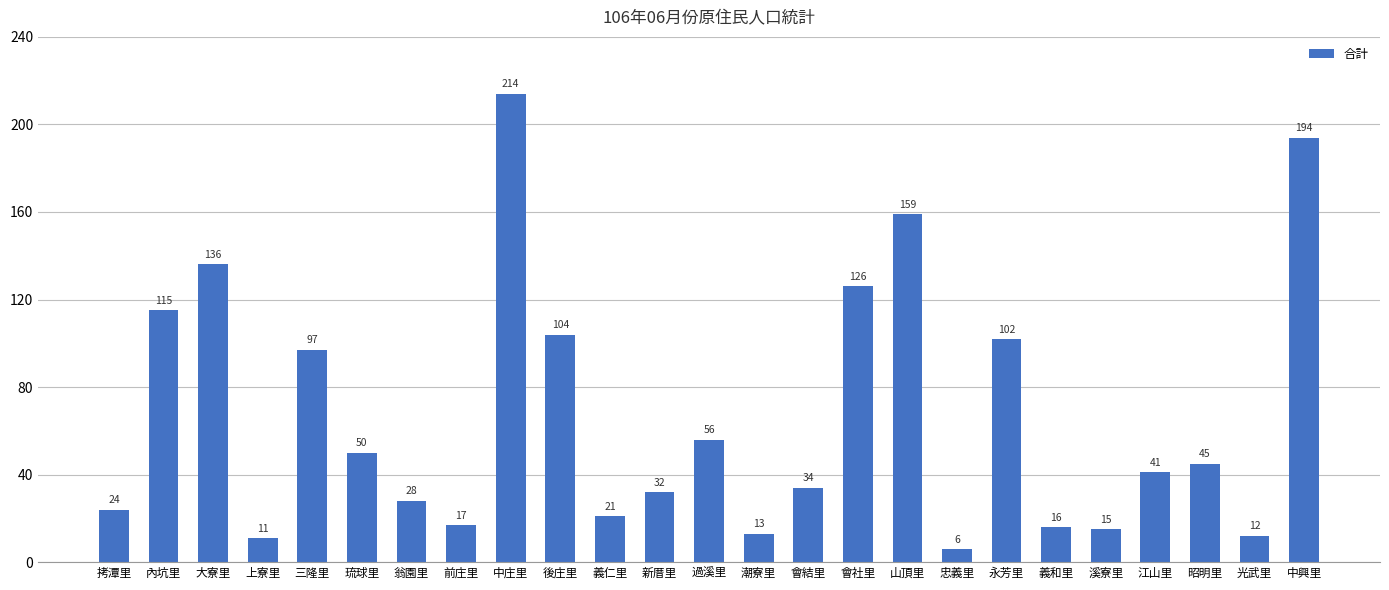

Reading left to right, transcribe all the data shown in this chart.

24	115	136	11	97	50	28	17	214	104	21	32	56	13	34	126	159	6	102	16	15	41	45	12	194